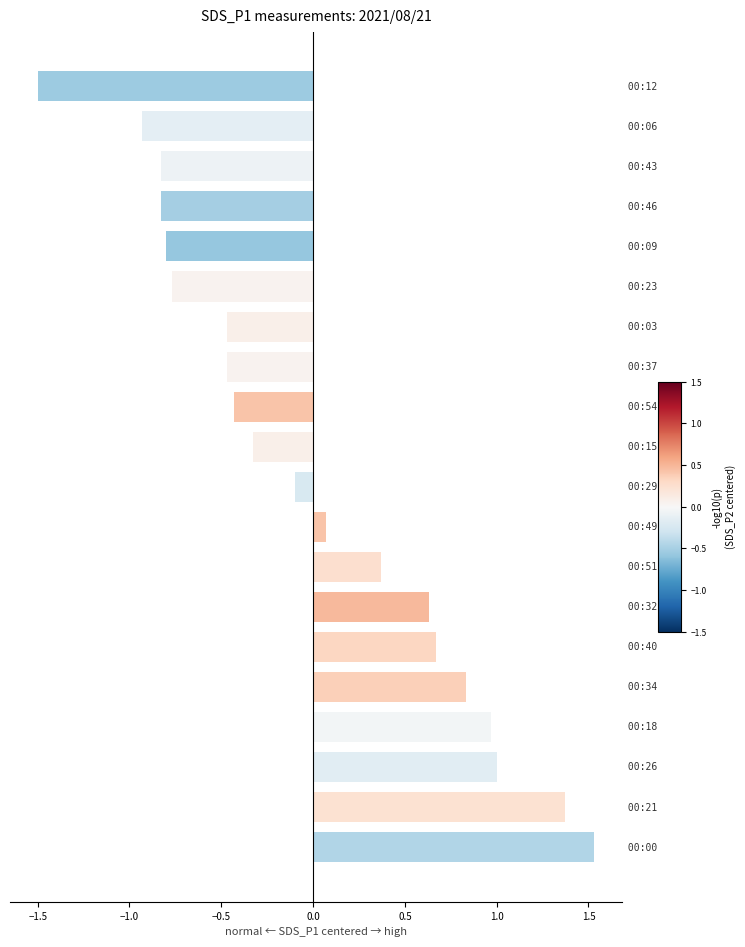

How many positive values are there?

9